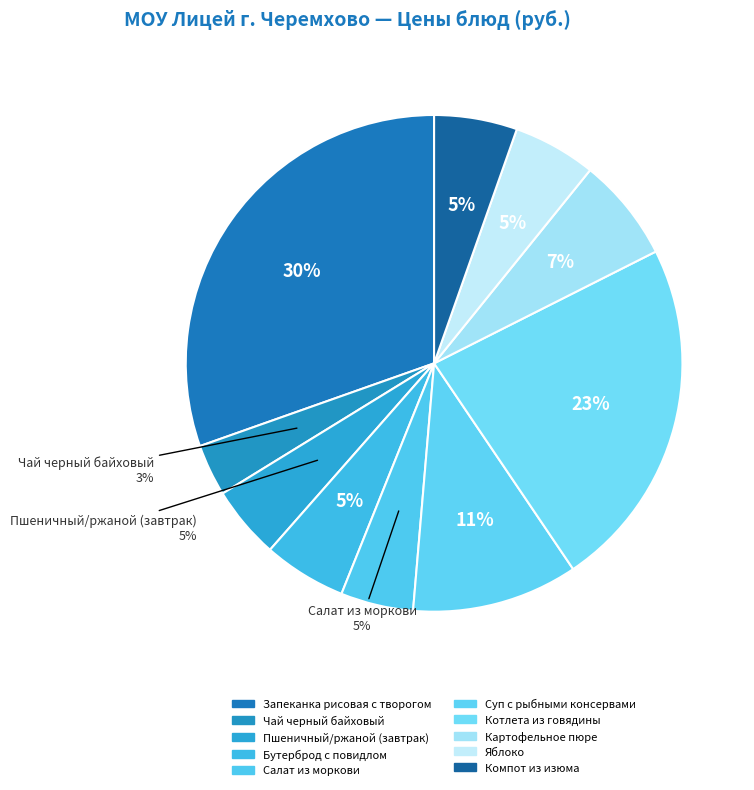

How many slices are in this pie chart?

10